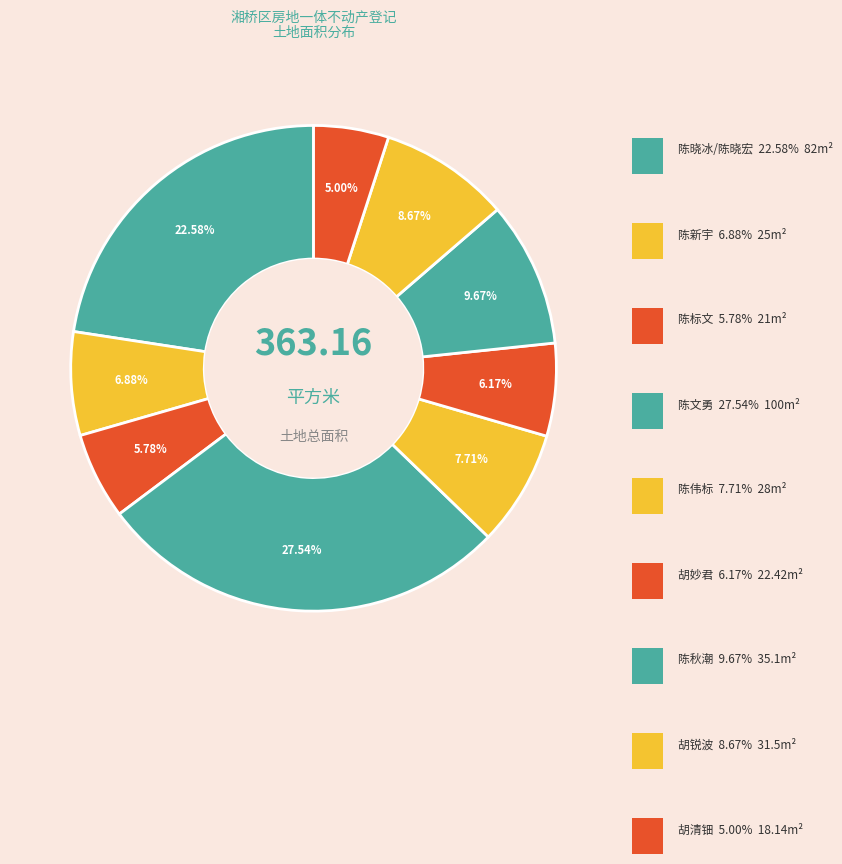

How many segments does this pie chart have?

9